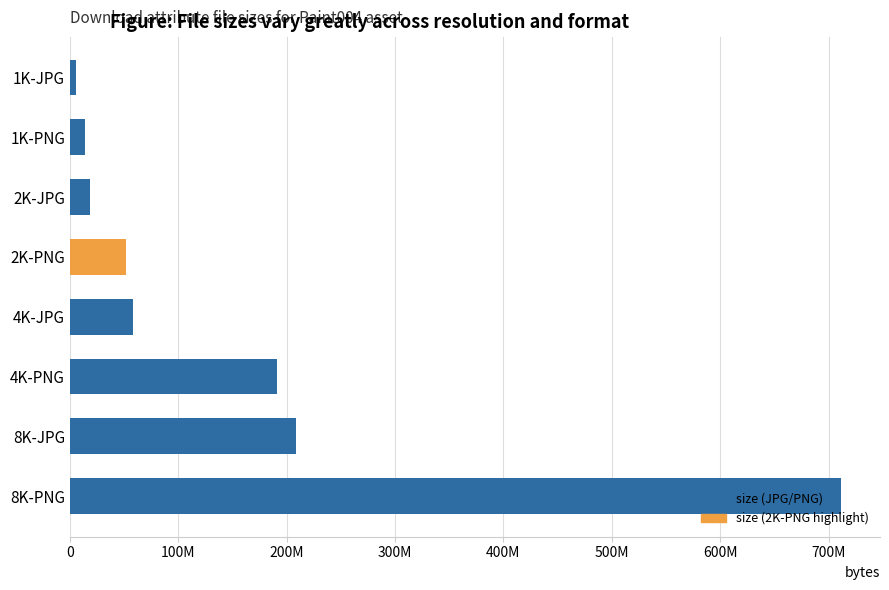

Does the chart contain any negative values?

No